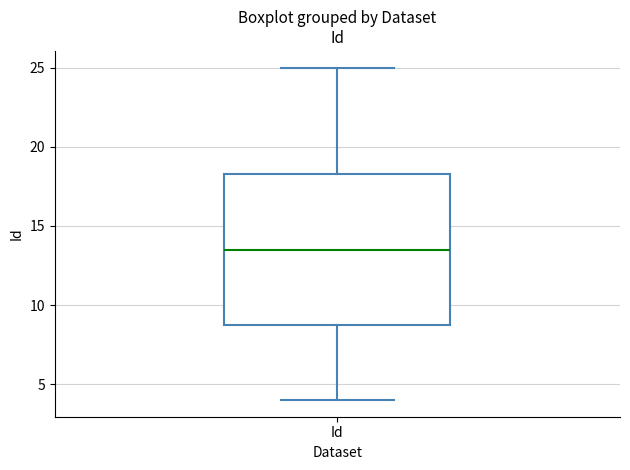

Where does the upper whisker of the box for Id end on the y-axis? The values are not printed on the chart, so give them approximately, as read against the axis.

25.0